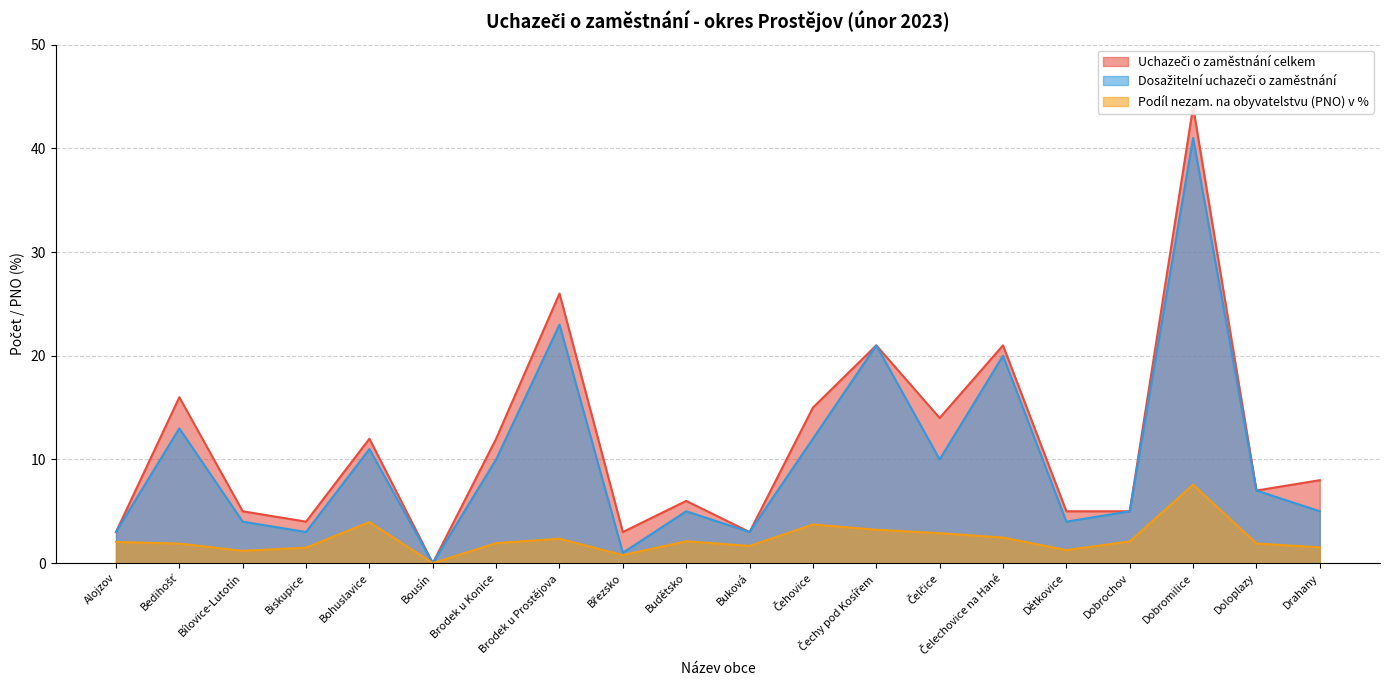

Reading left to right, extract all data points from this chart.

Uchazeči o zaměstnání celkem: Alojzov=3.0	Bedihošť=16.0	Bílovice-Lutotín=5.0	Biskupice=4.0	Bohuslavice=12.0	Bousín=0.0	Brodek u Konice=12.0	Brodek u Prostějova=26.0	Březsko=3.0	Budětsko=6.0	Buková=3.0	Čehovice=15.0	Čechy pod Kosířem=21.0	Čelčice=14.0	Čelechovice na Hané=21.0	Dětkovice=5.0	Dobrochov=5.0	Dobromilice=44.0	Doloplazy=7.0	Drahany=8.0
Dosažitelní uchazeči o zaměstnání: Alojzov=3.0	Bedihošť=13.0	Bílovice-Lutotín=4.0	Biskupice=3.0	Bohuslavice=11.0	Bousín=0.0	Brodek u Konice=10.0	Brodek u Prostějova=23.0	Březsko=1.0	Budětsko=5.0	Buková=3.0	Čehovice=12.0	Čechy pod Kosířem=21.0	Čelčice=10.0	Čelechovice na Hané=20.0	Dětkovice=4.0	Dobrochov=5.0	Dobromilice=41.0	Doloplazy=7.0	Drahany=5.0
Podíl nezam. na obyvatelstvu (PNO) v %: Alojzov=2.0	Bedihošť=1.9	Bílovice-Lutotín=1.2	Biskupice=1.5	Bohuslavice=4.0	Bousín=0.0	Brodek u Konice=1.9	Brodek u Prostějova=2.4	Březsko=0.8	Budětsko=2.1	Buková=1.7	Čehovice=3.7	Čechy pod Kosířem=3.2	Čelčice=2.9	Čelechovice na Hané=2.5	Dětkovice=1.3	Dobrochov=2.1	Dobromilice=7.6	Doloplazy=1.9	Drahany=1.5